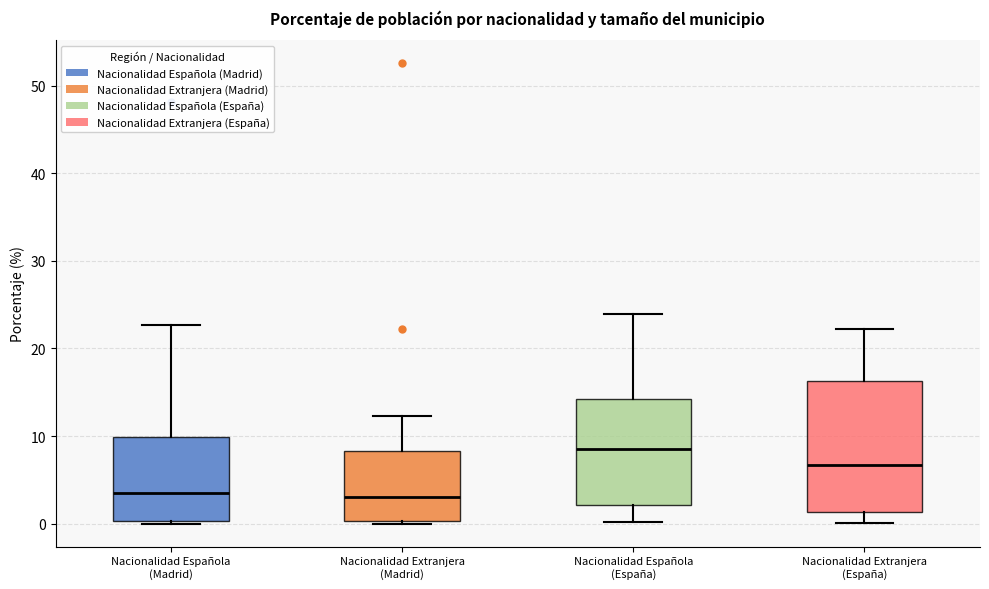

Reading left to right, transcribe this box plot: for each box, give where its median line is, the range the box spans, and where its two whiskers end, as read against the y-axis. The values are not printed on the chart, so give them approximately, as read against the axis.

Nacionalidad Española (Madrid): median 3, box 0 to 10, whiskers 0 (just below the box's lower edge) to 23
Nacionalidad Extranjera (Madrid): median 3, box 0 to 8, whiskers 0 (just below the box's lower edge) to 12
Nacionalidad Española (España): median 8, box 2 to 14, whiskers 0 to 24
Nacionalidad Extranjera (España): median 7, box 1 to 16, whiskers 0 to 22